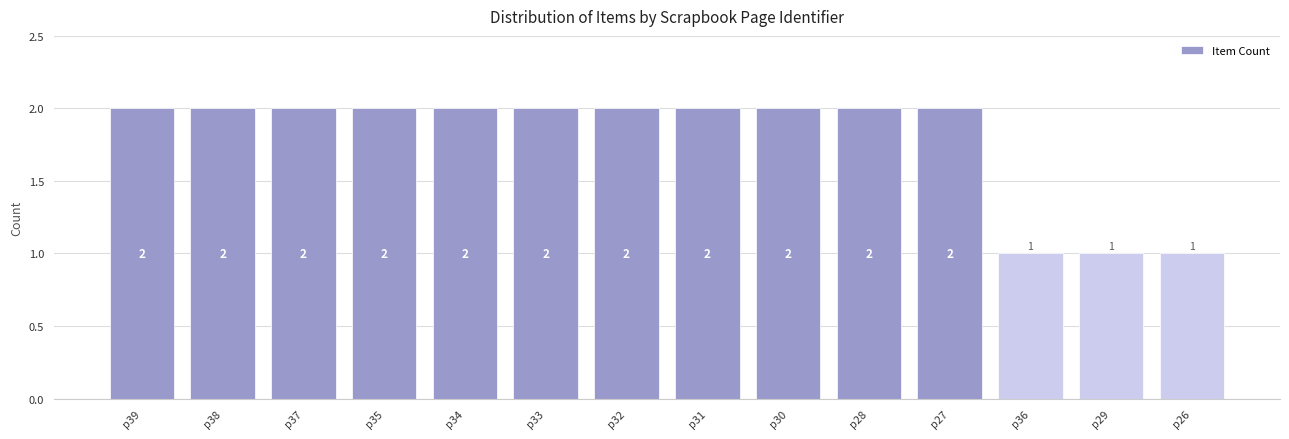

What is the sum of the values at p27 and p35?

4